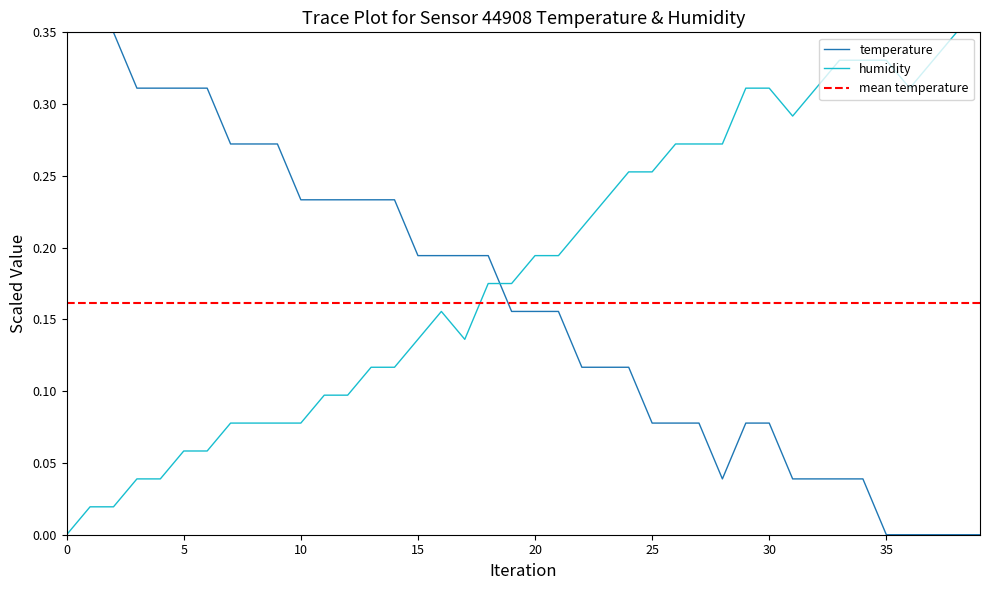

True or false: temperature and humidity intersect in this chart.

True